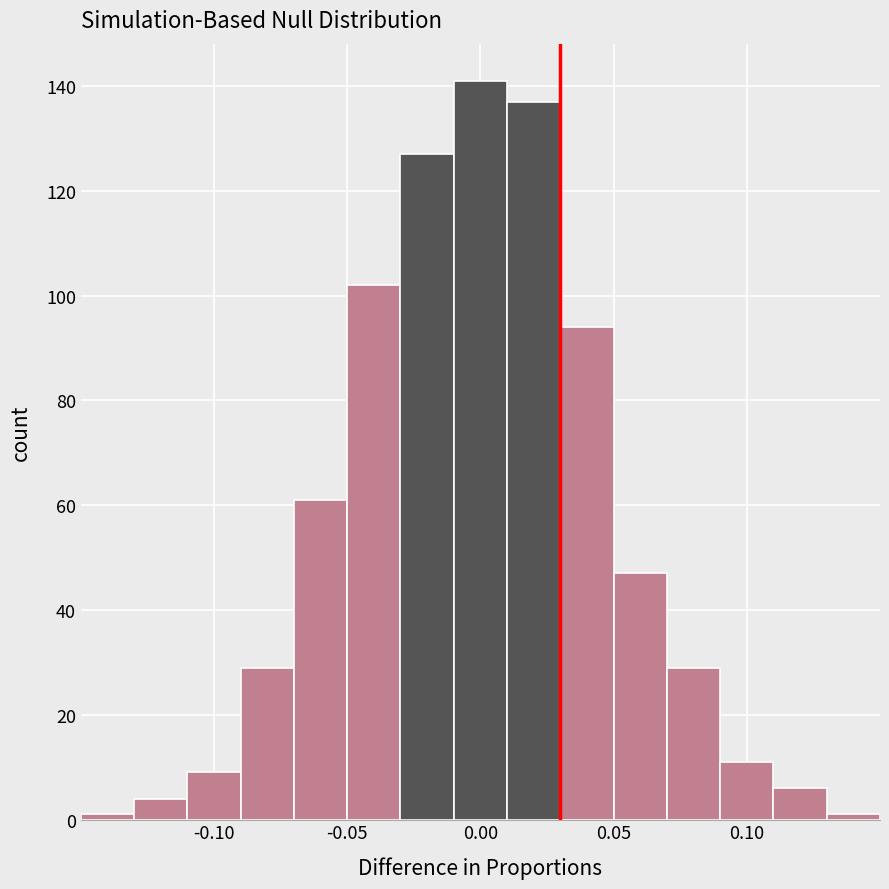

What is the height of the bar covering 0.03 to 0.05 on the x-axis? The values are not printed on the chart, so give them approximately, as read against the axis.

94